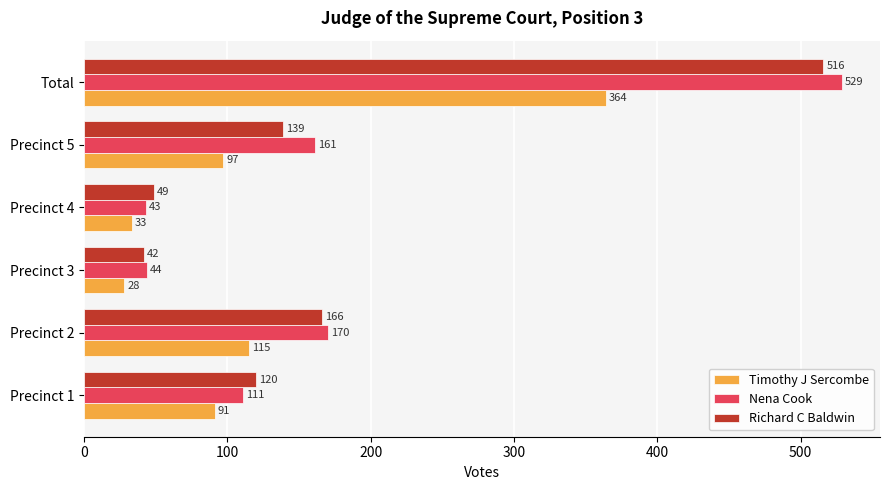

At how many categories does at least one series exceed 441?

1